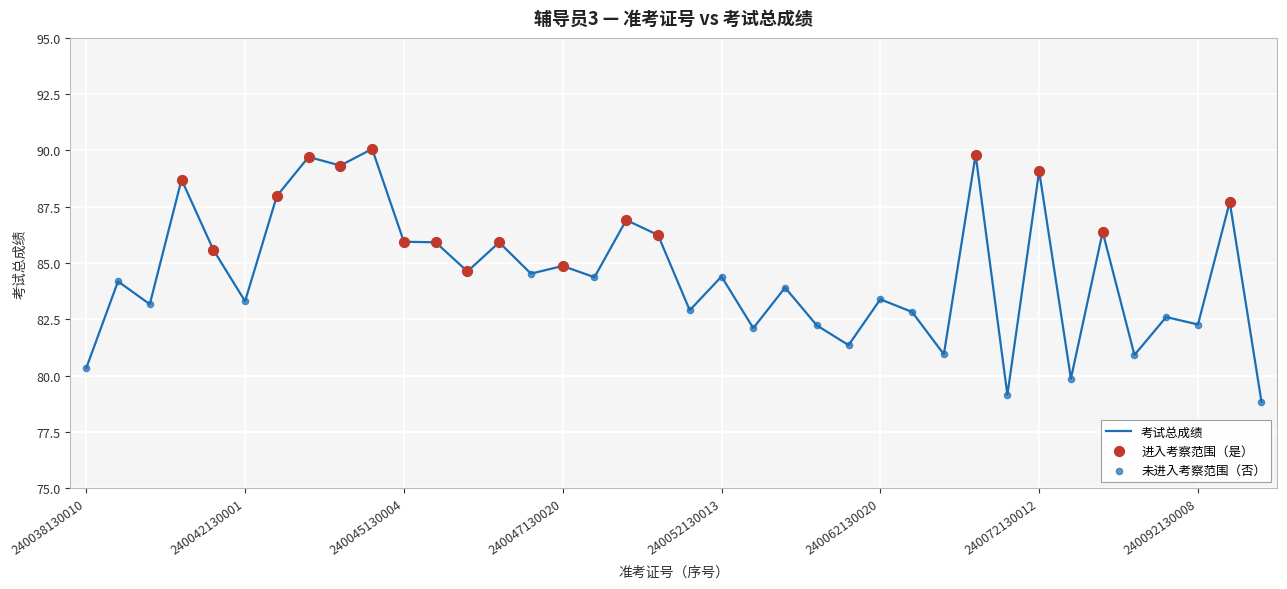

What is the minimum value shown in the chart?

78.8